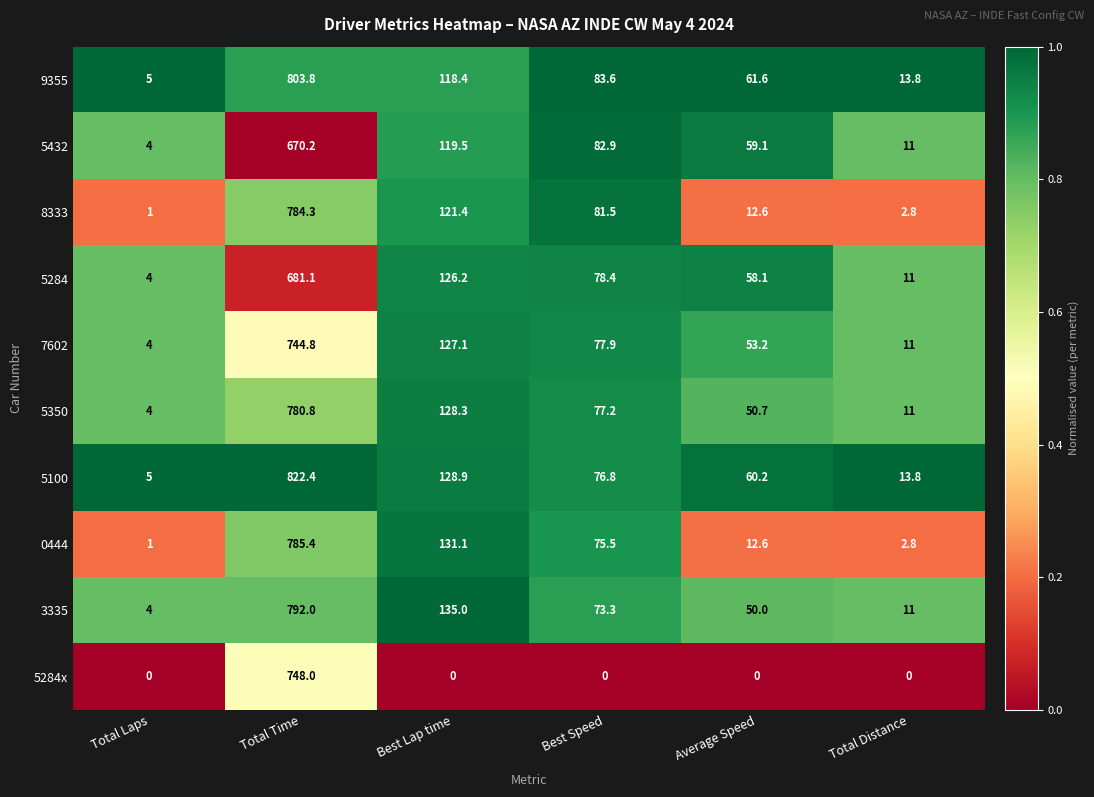

Rank the series by their maximum value, from lowest to highest.

5432, 5284, 7602, 5284x, 5350, 8333, 0444, 3335, 9355, 5100